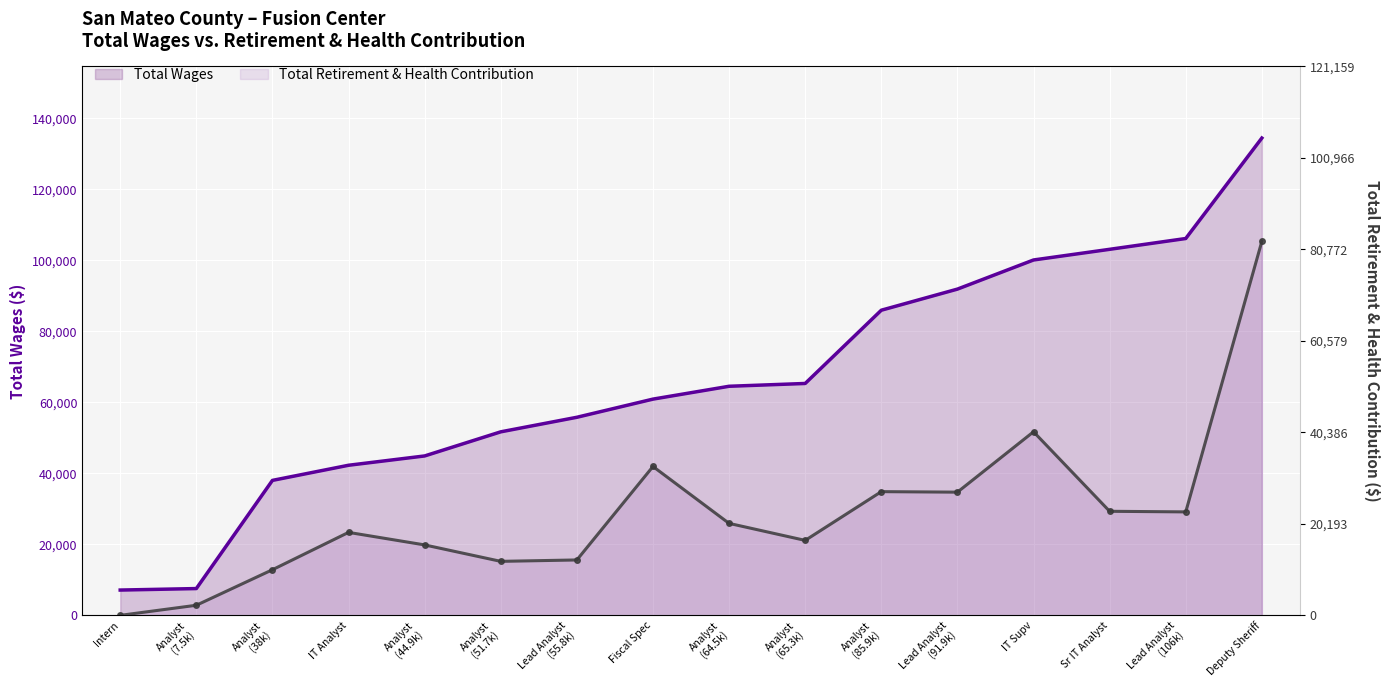

What are all the series names shown in the legend?

Total Wages, Total Retirement & Health Contribution